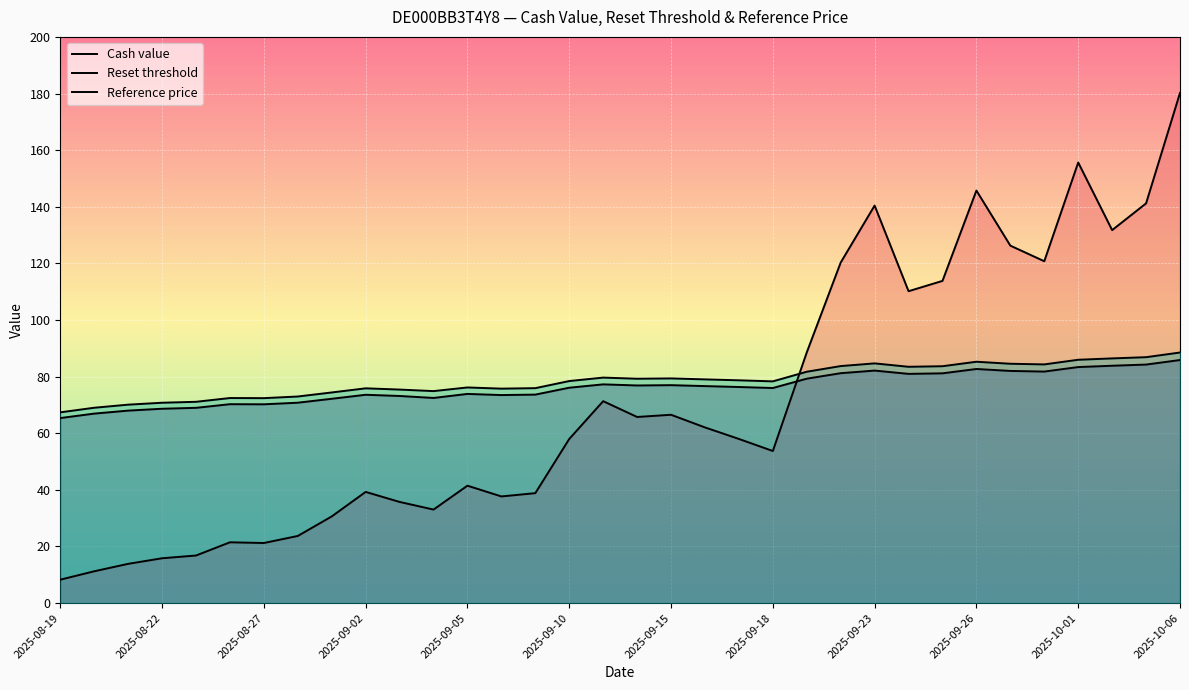

What is the difference between the highest and lowest values at 2025-09-23?

58.3